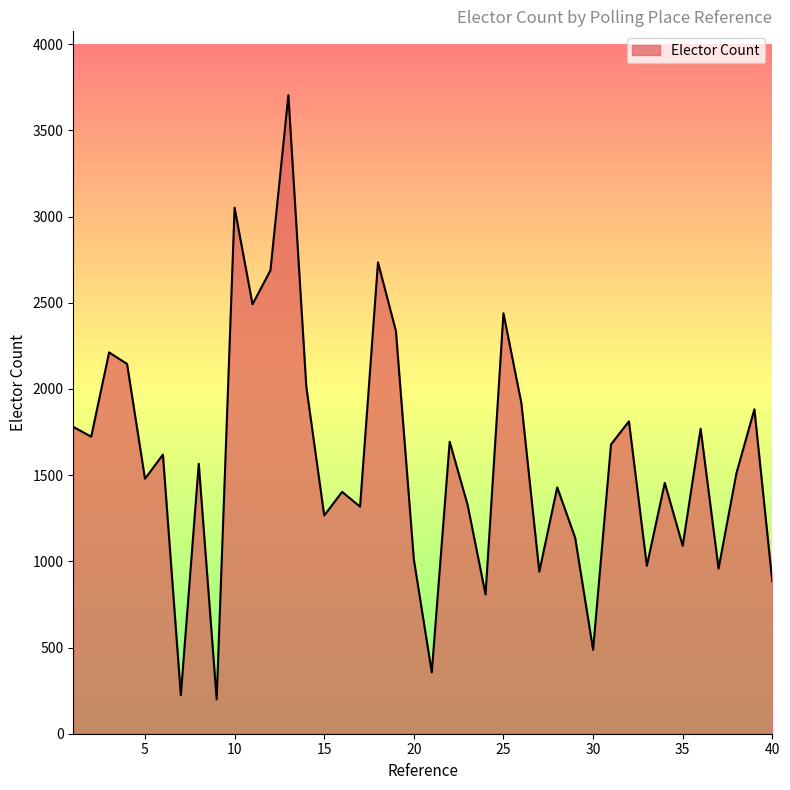

What is the smallest value displayed?

199